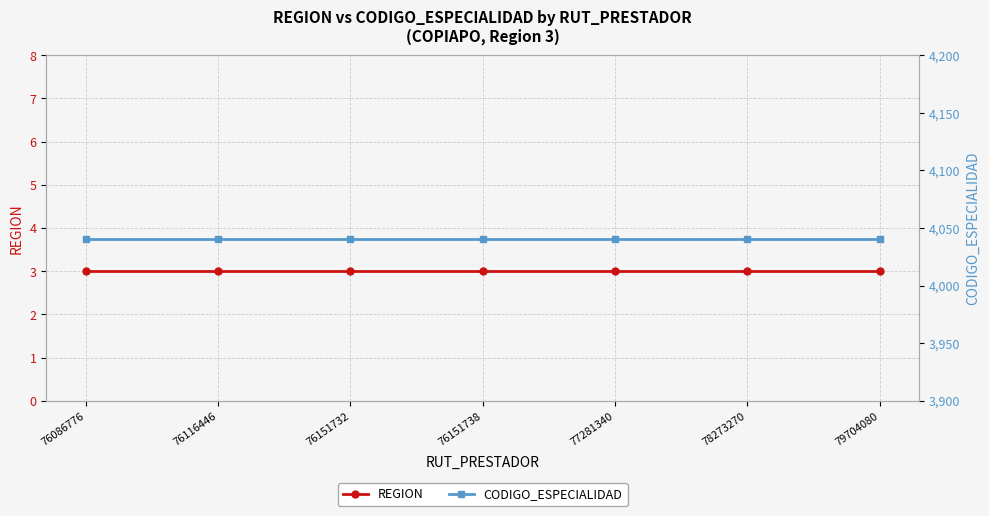

Which series has the largest total across all categories?

CODIGO_ESPECIALIDAD